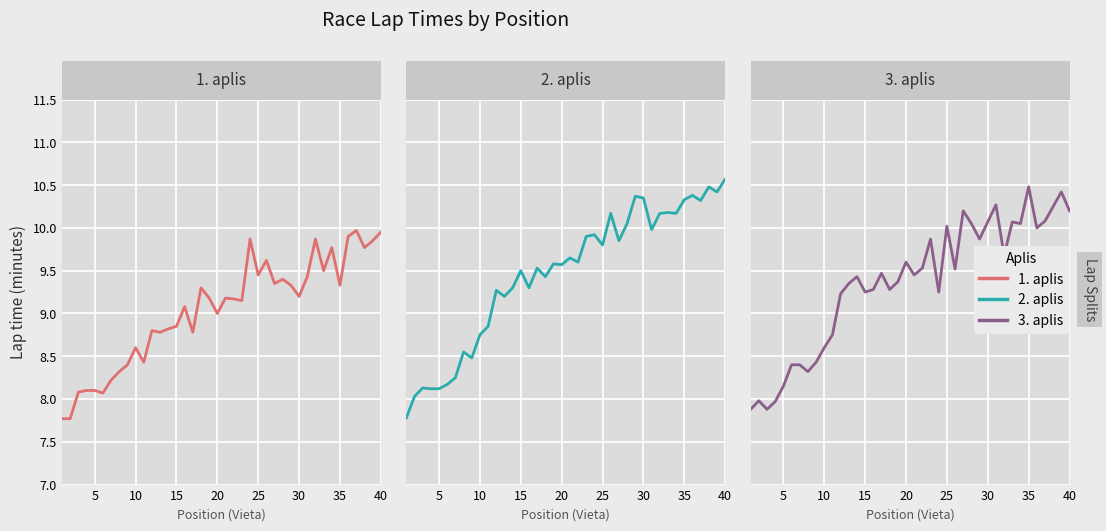

What is the sum of all 2. aplis values?

378.6